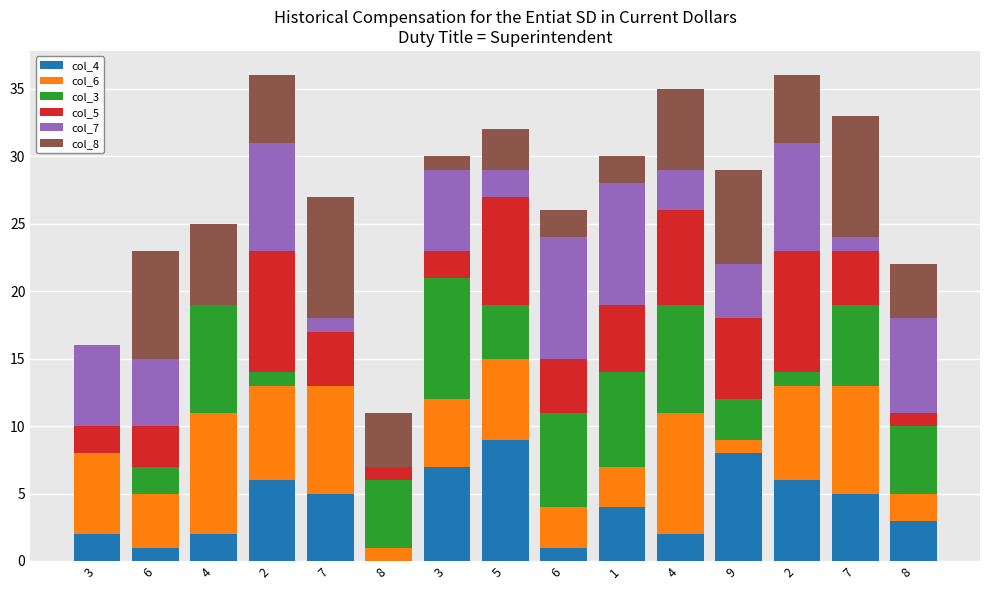

The col_3 series shows 2 at 1. True or false?

False